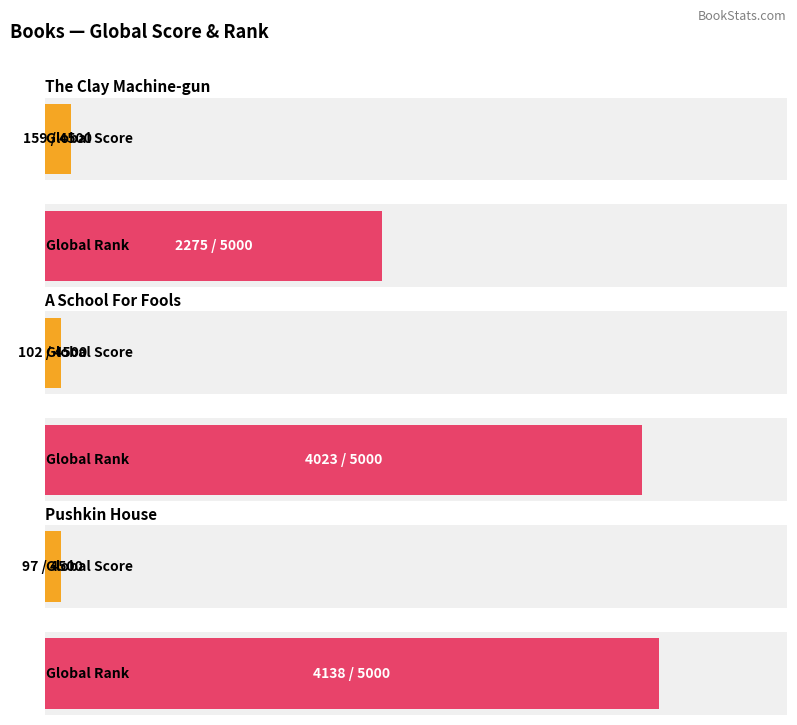

How many bars are there in each group?

2